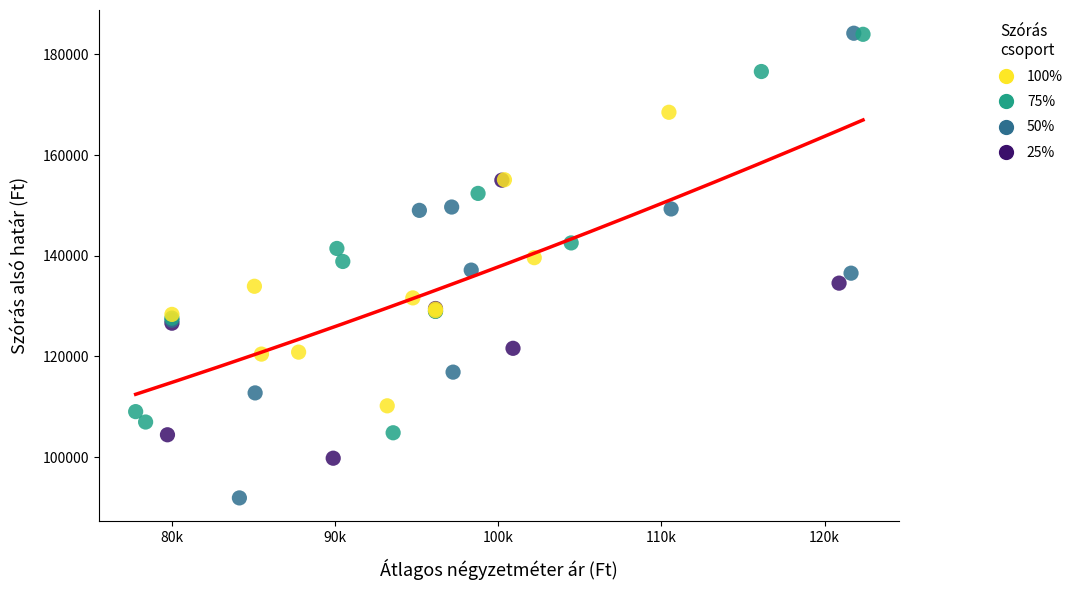

Which series has the largest Y range (max minus min)?

50%